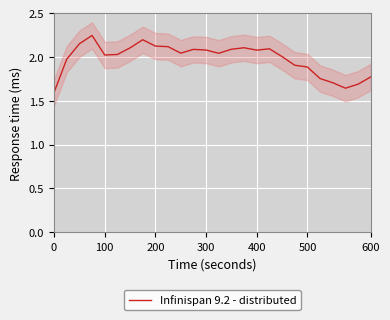

The Infinispan 9.2 - distributed series shows 2.1 at 200. True or false?

True